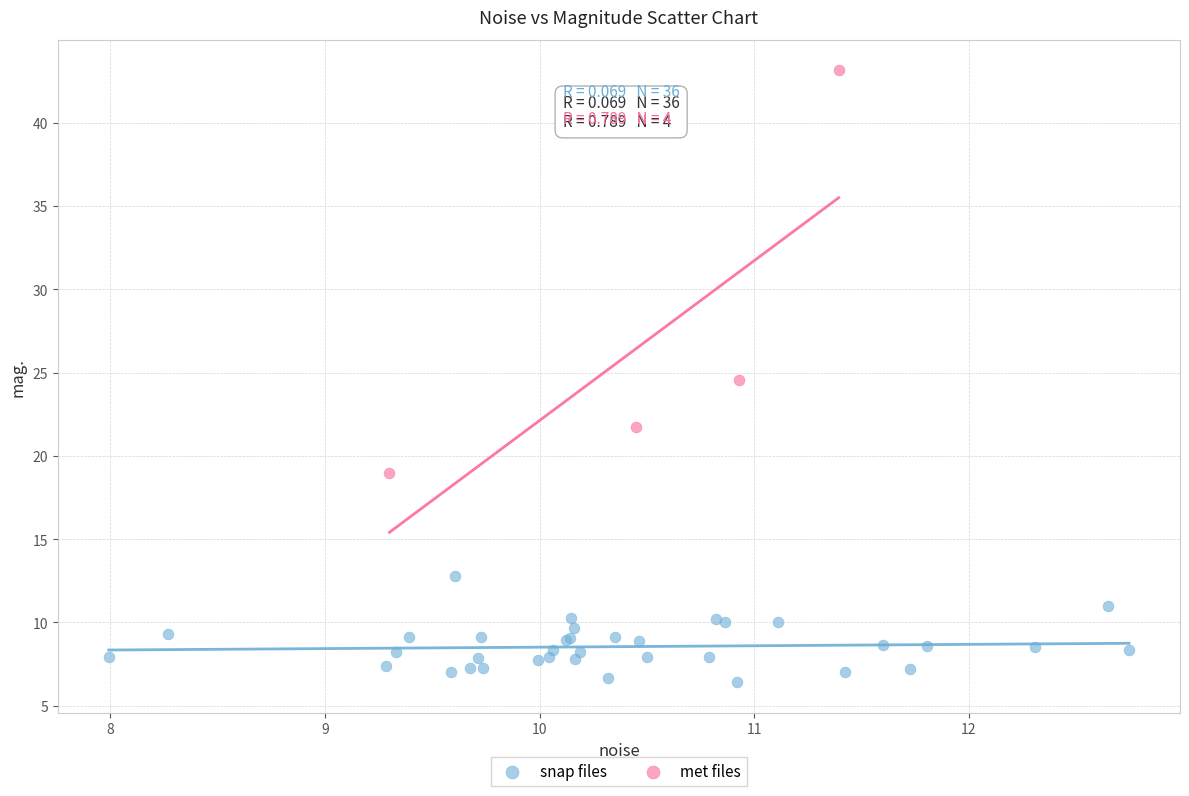

Which series reaches the maximum Y coordinate?

met files